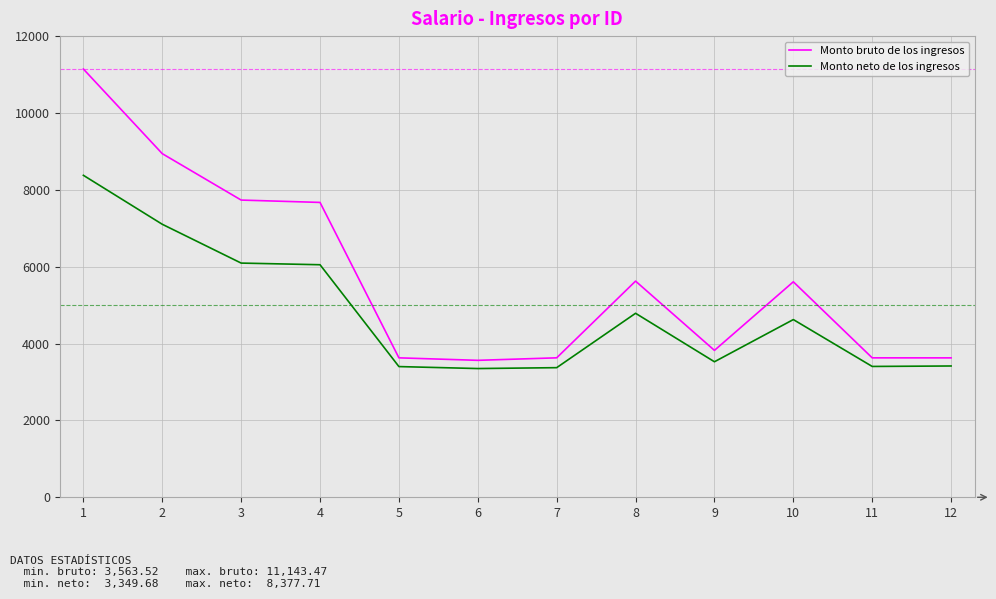

What is the sum of the Monto neto de los ingresos values at 6 and 3?

9443.6